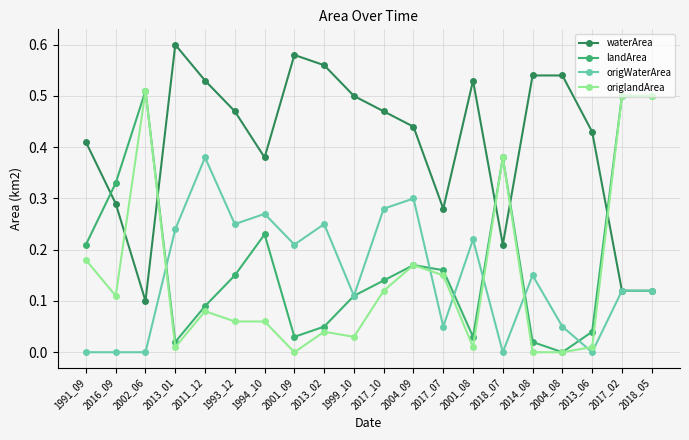

Is the value of landArea at 2013_01 greater than the value of waterArea at 2011_12?

No